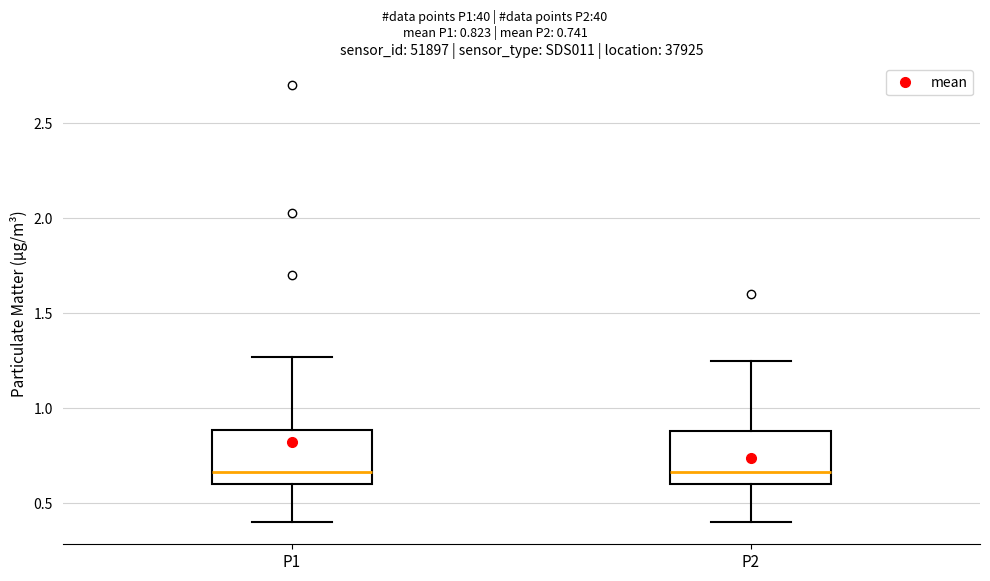

Reading left to right, read every box against the y-axis: the position of its median line, the range the box covers, and the ends of its whiskers. The values are not printed on the chart, so give them approximately, as read against the axis.

P1: median 0.65, box 0.60 to 0.90, whiskers 0.40 to 1.25
P2: median 0.65, box 0.60 to 0.90, whiskers 0.40 to 1.25